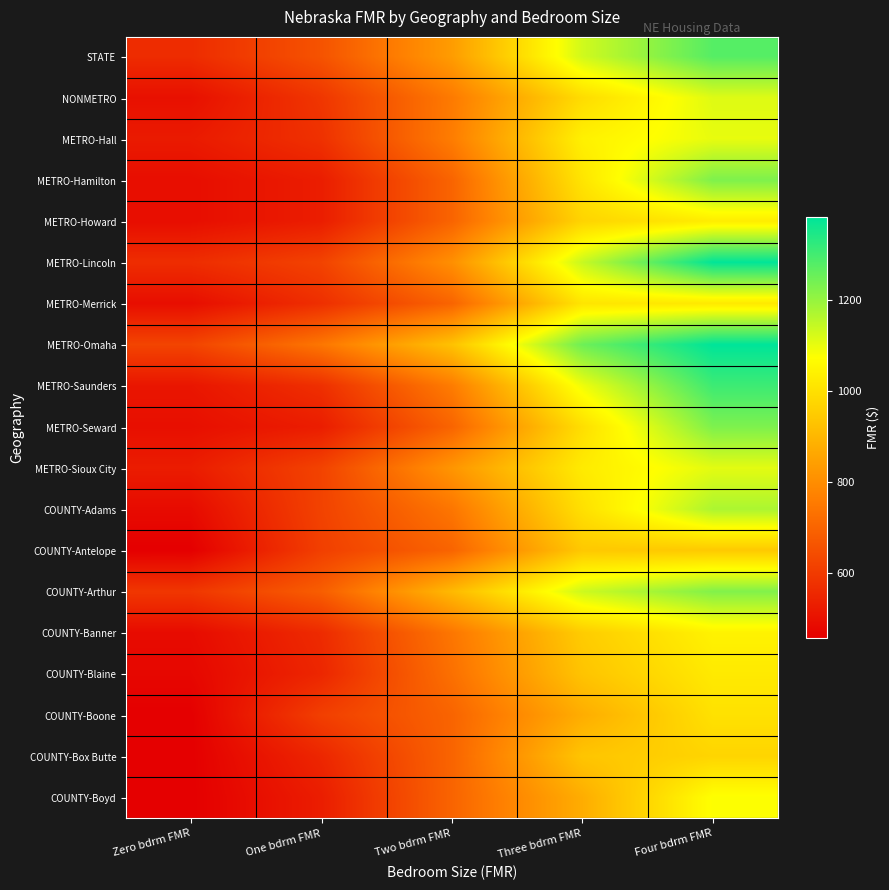

At how many categories does at least one series exceed 1261?

1